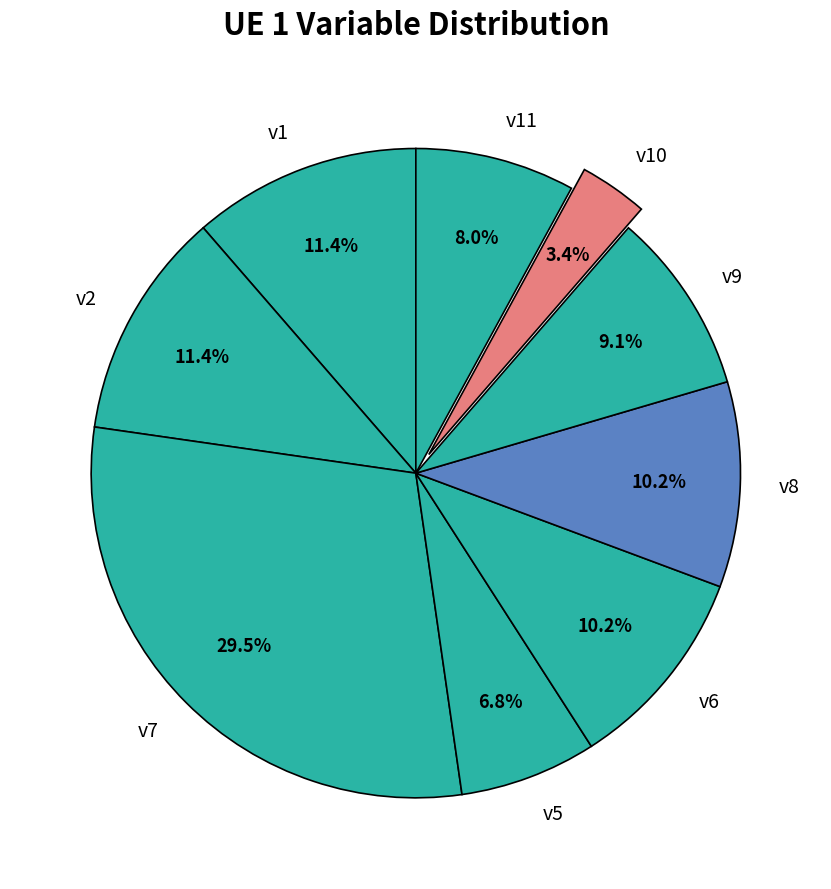

Which slice is the smallest?

v10